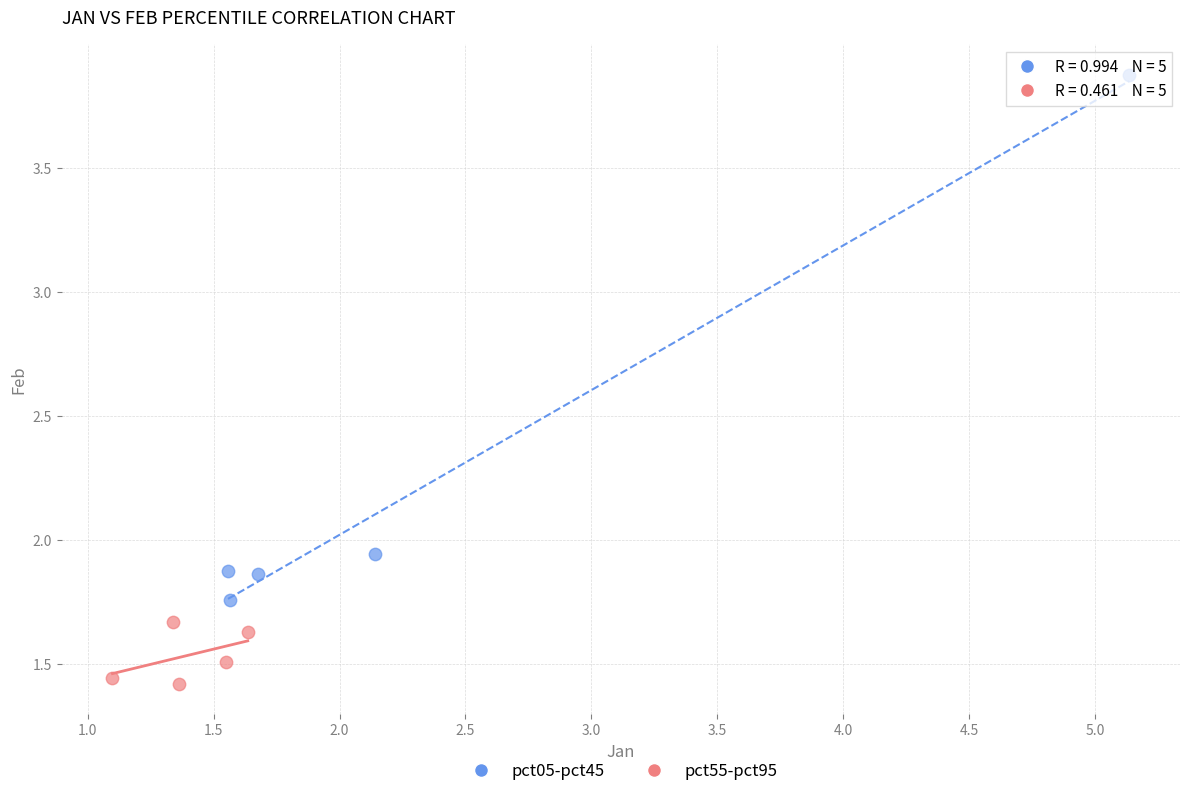

Which series reaches the maximum Y coordinate?

pct05-pct45